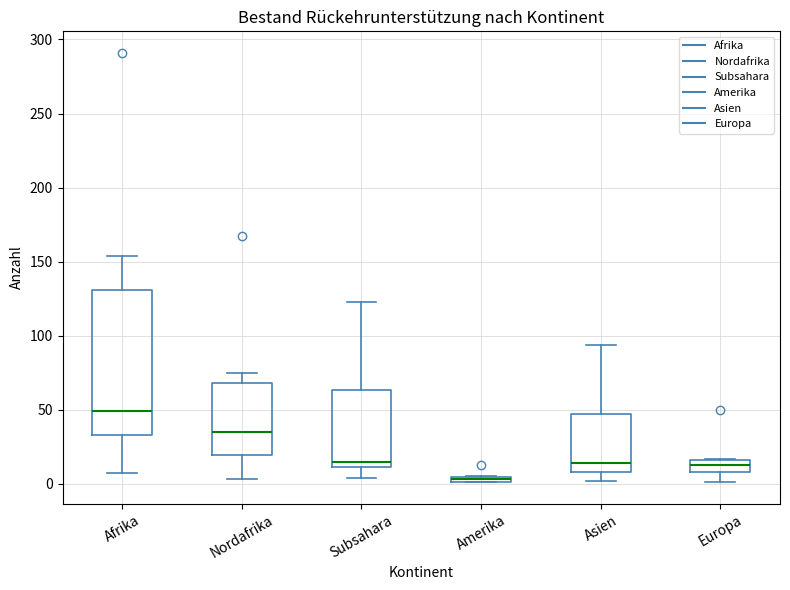

Comparing the boxes themselves (not the whiskers), which one is the tallest?

Afrika